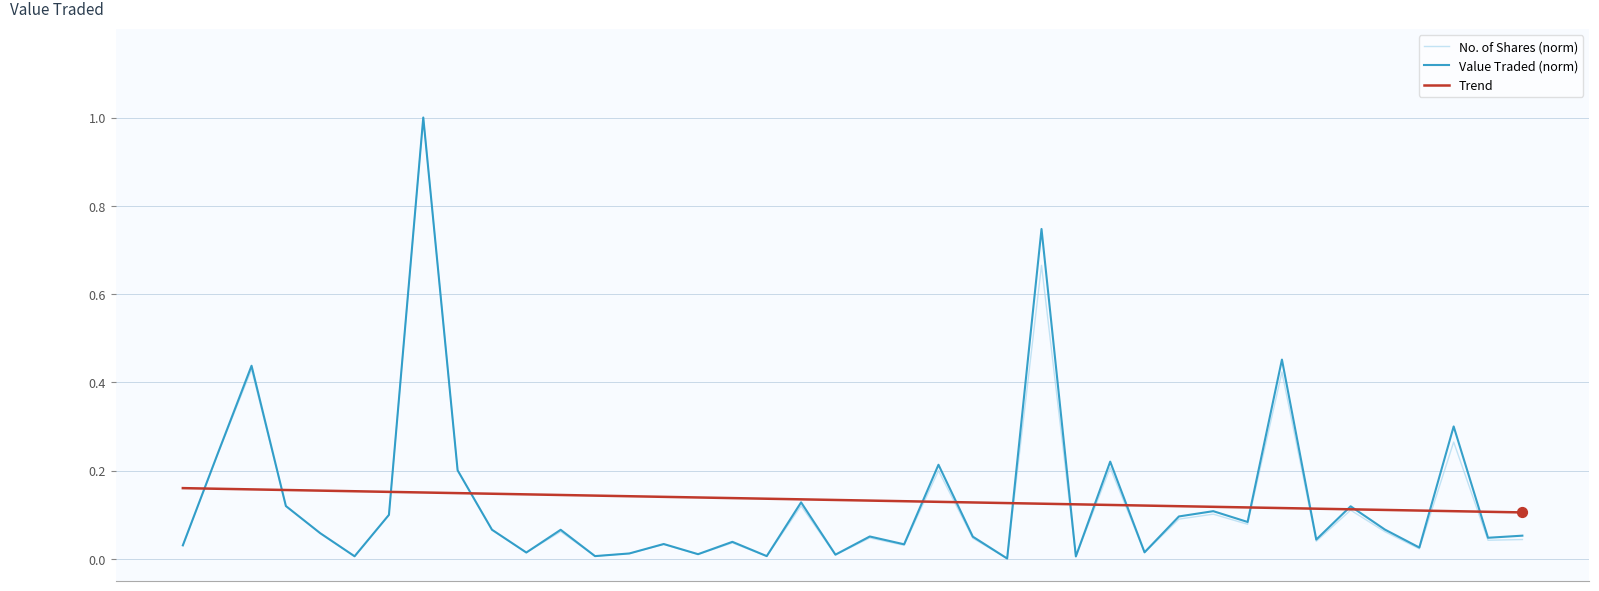

What is the greatest value displayed?

1.0